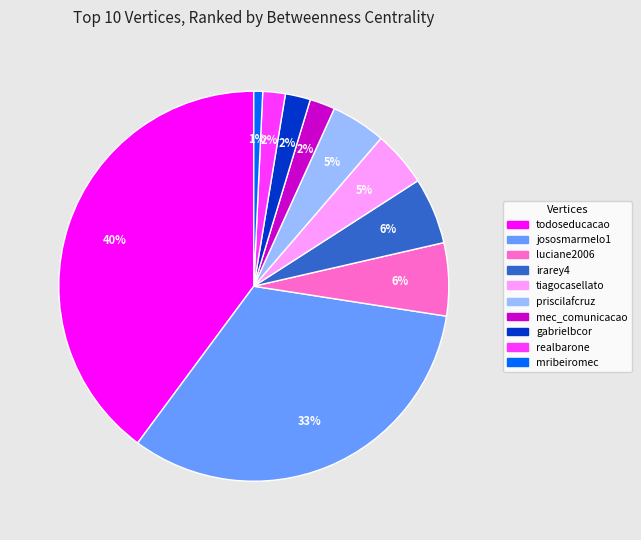

To the nearest percent, what percentage of the pie is irarey4?

6%